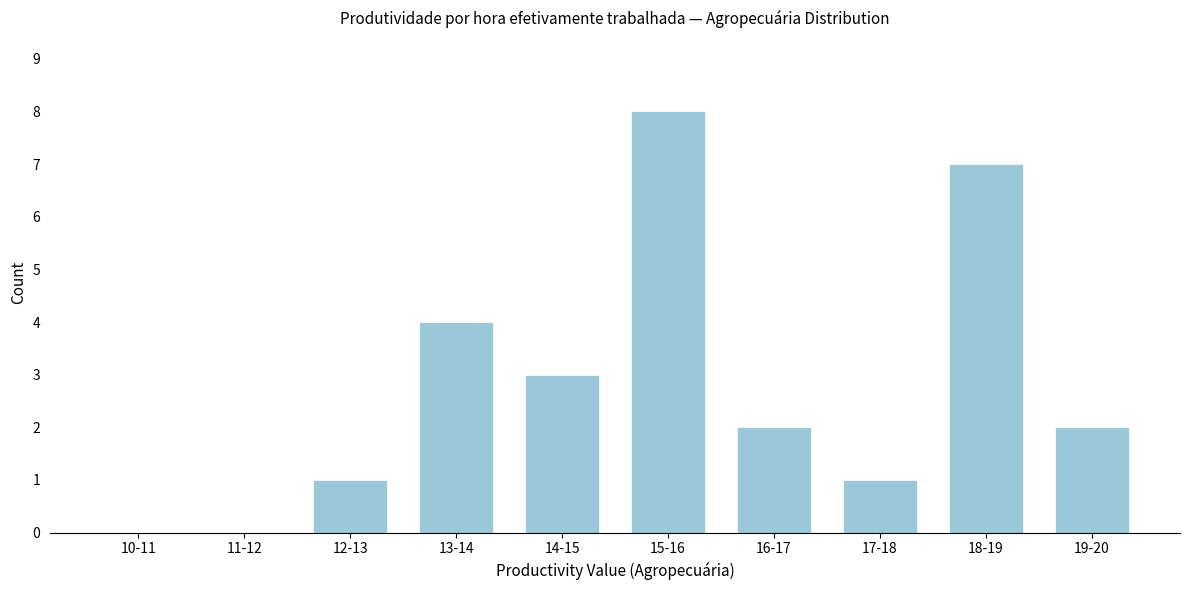

Reading left to right, transcribe all the data shown in this chart.

10-11=0	11-12=0	12-13=1	13-14=4	14-15=3	15-16=8	16-17=2	17-18=1	18-19=7	19-20=2